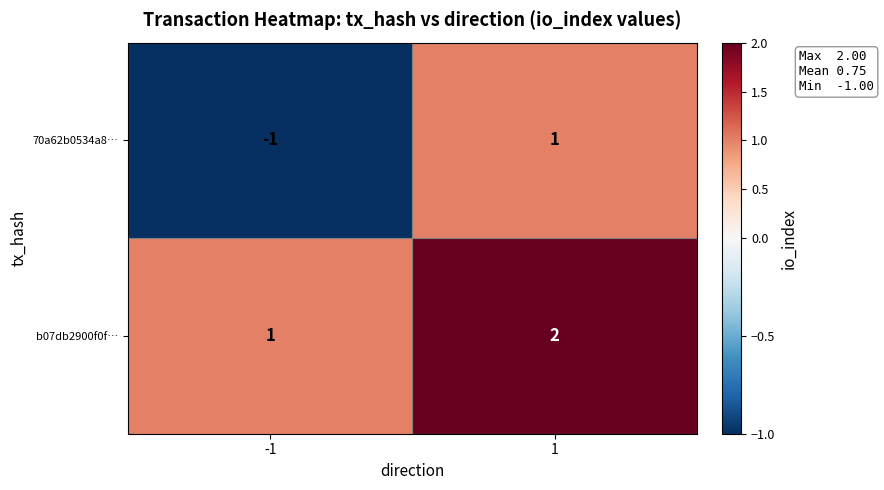

How many data points in 70a62b0534a8… are less than 1?

1